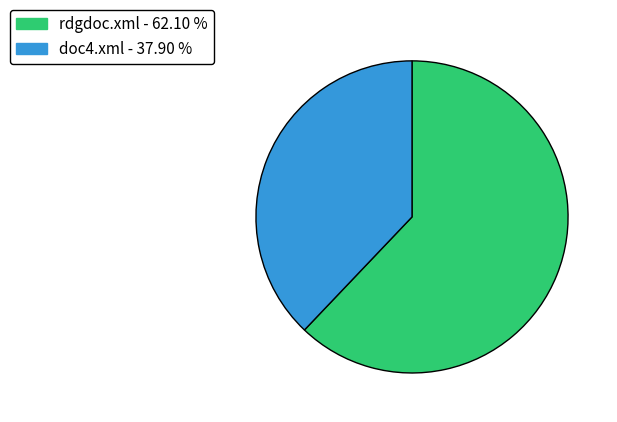

Combined, do doc4.xml and rdgdoc.xml account for over 50%?

Yes